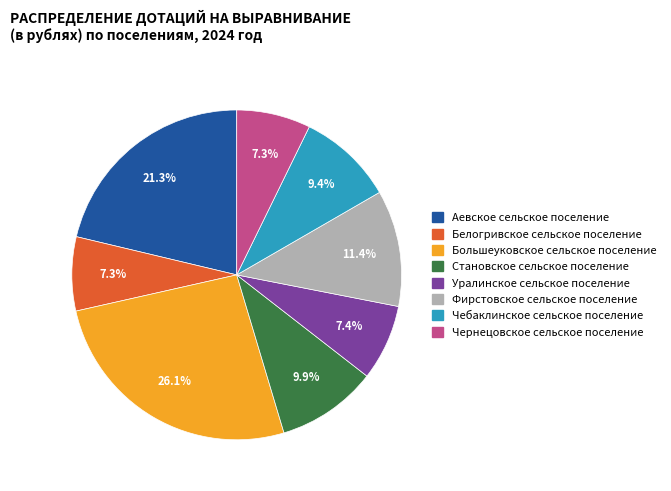

Is the sum of Чебаклинское сельское поселение and Чернецовское сельское поселение greater than half?

No